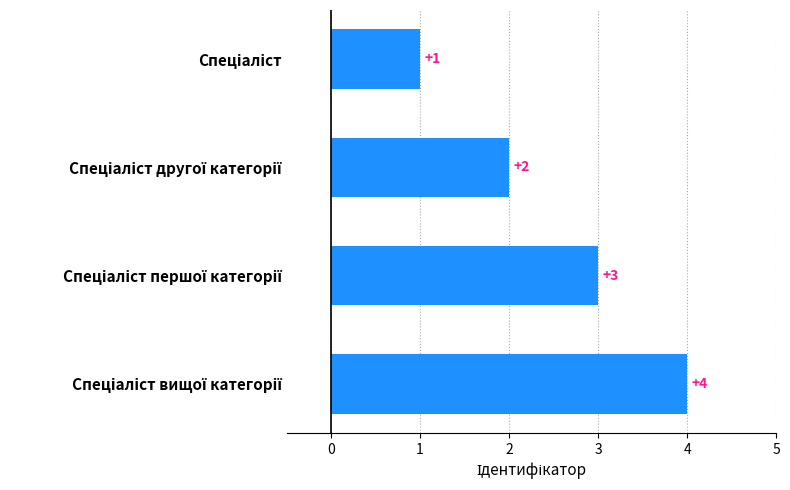

What is the sum of all values?

10